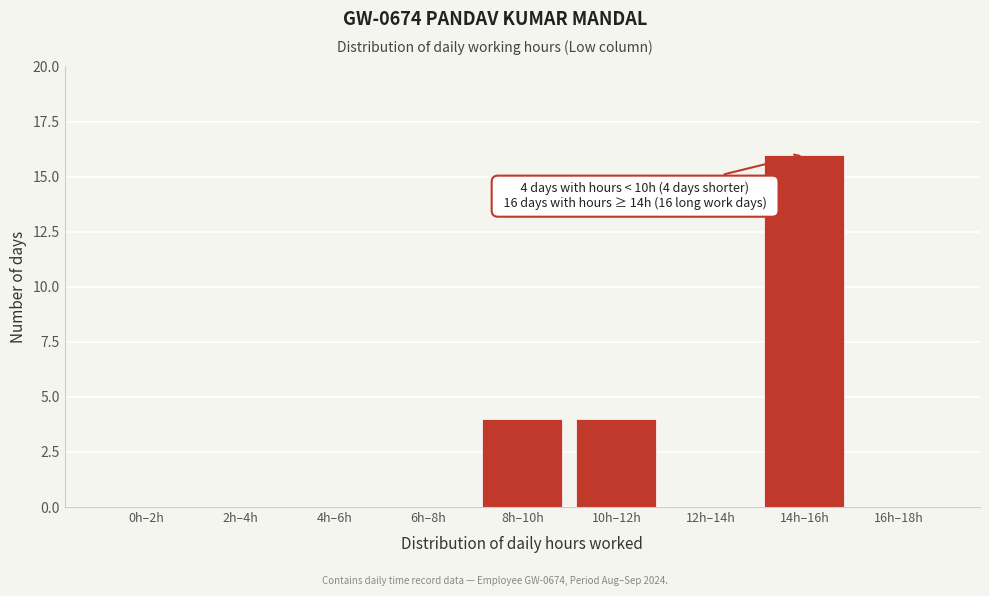

Reading left to right, extract all data points from this chart.

0h–2h=0	2h–4h=0	4h–6h=0	6h–8h=0	8h–10h=4	10h–12h=4	12h–14h=0	14h–16h=16	16h–18h=0